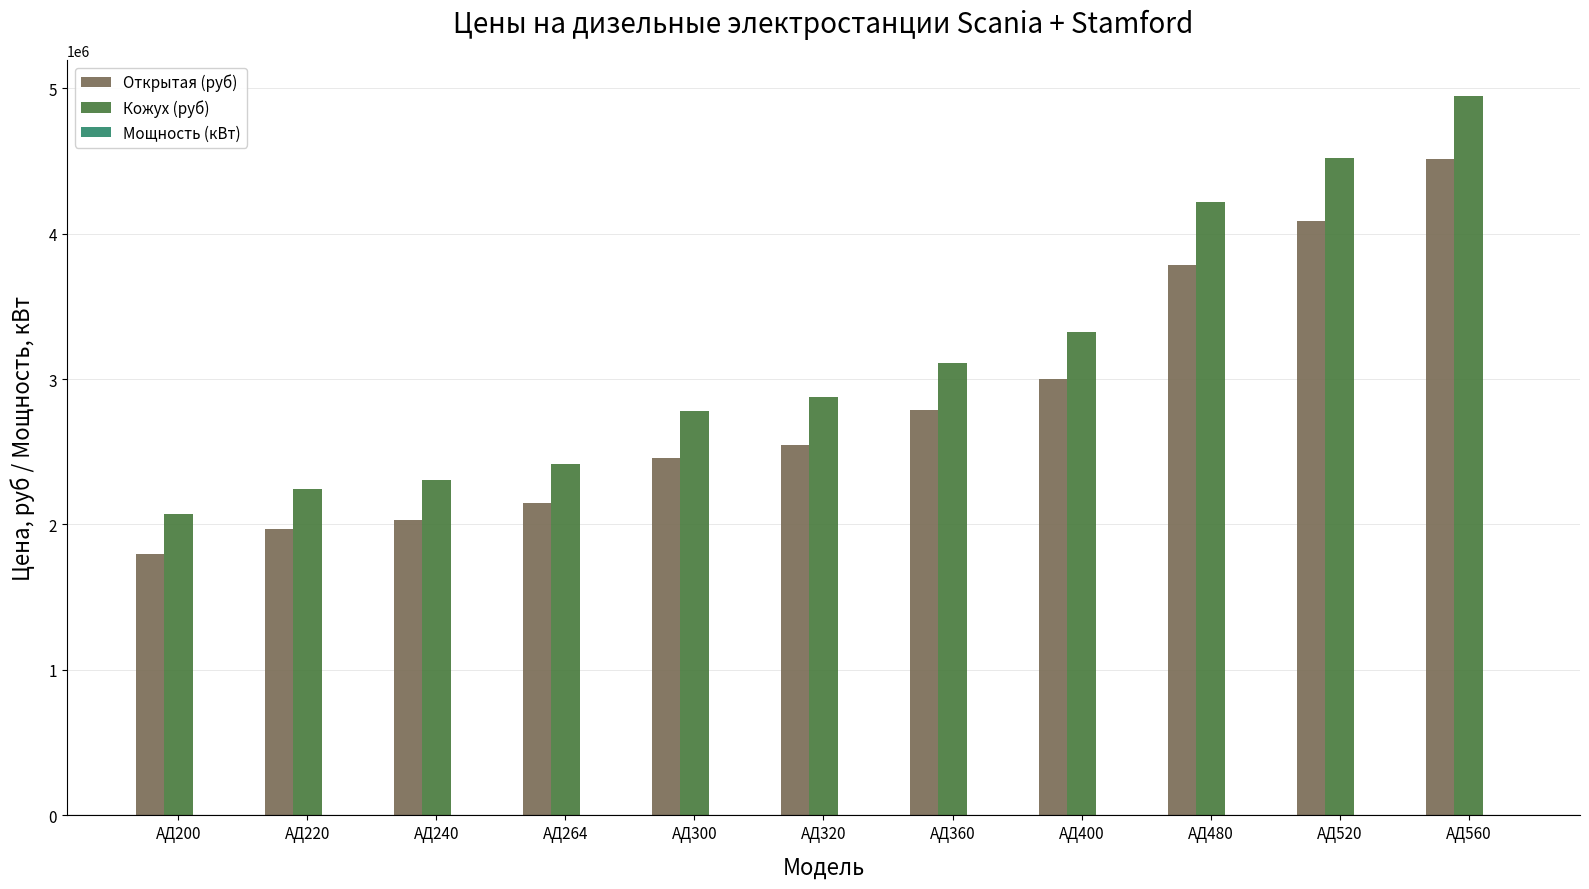

At which category is the sum across all series the highest?

АД560